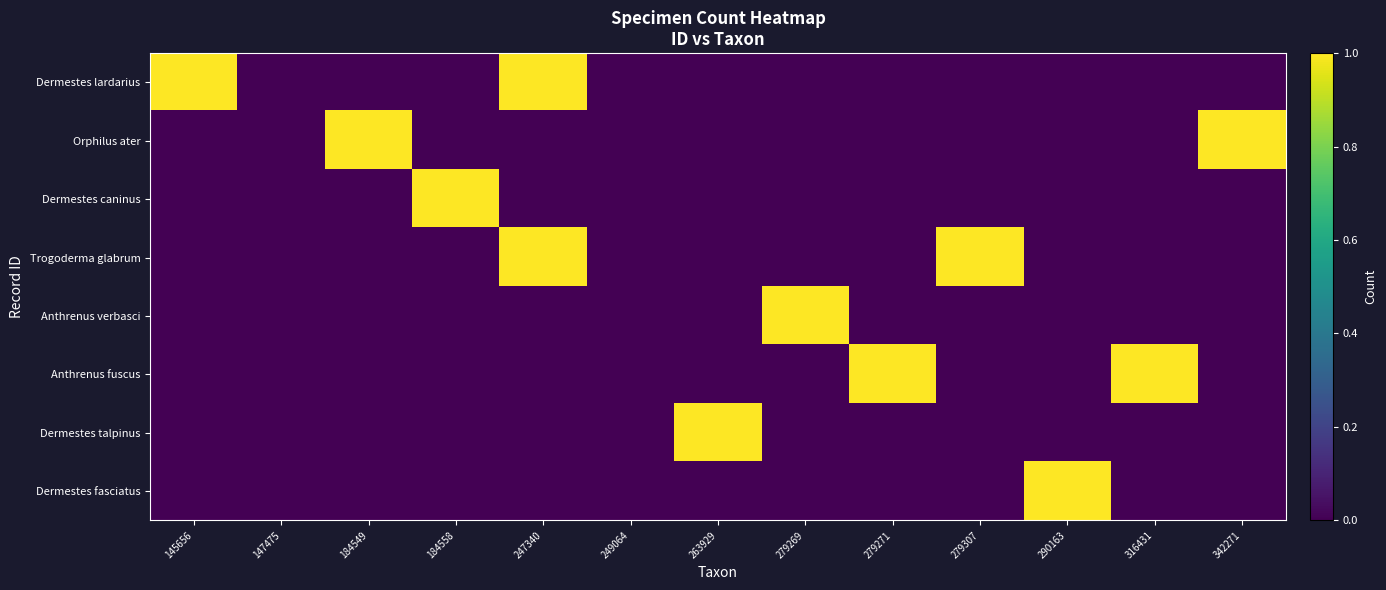

At which category does the chart reach its peak across all series?

145656